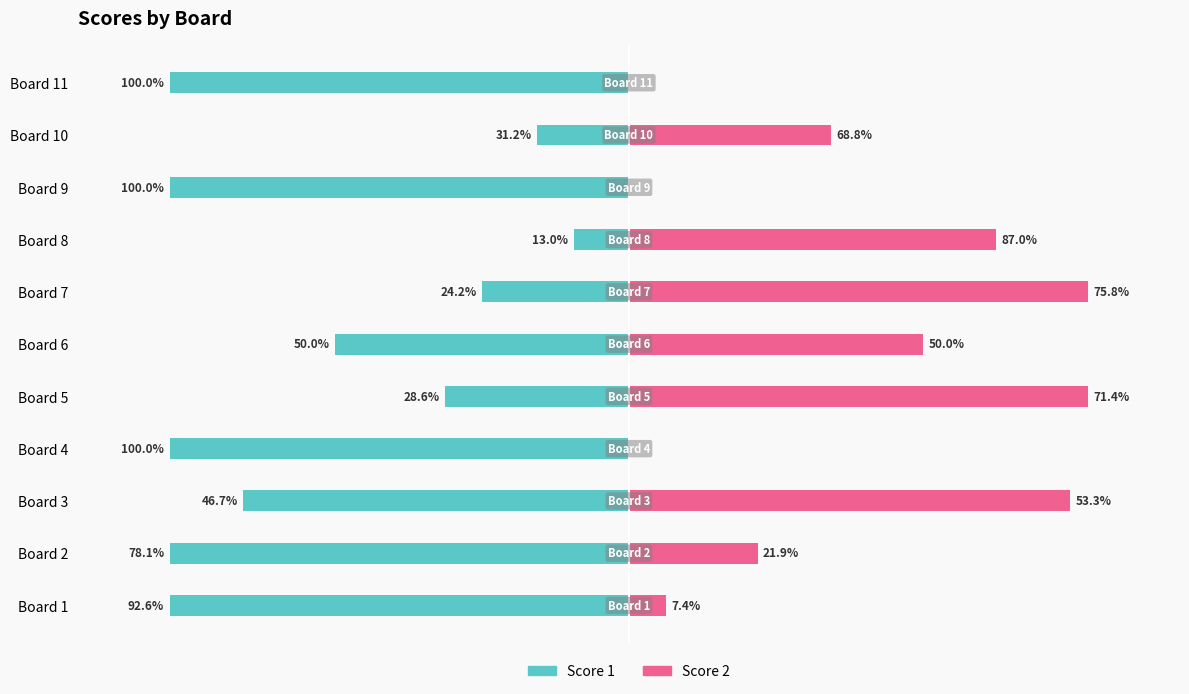

How many distinct data groups are displayed?

2